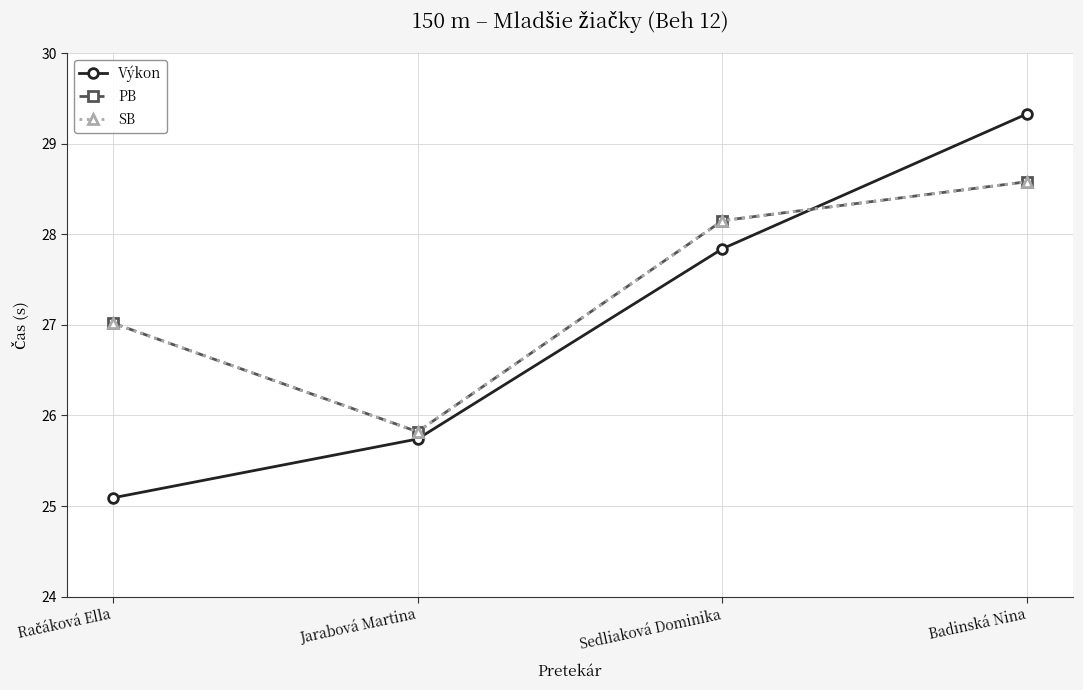

Is this an area chart (filled region under the line)?

No